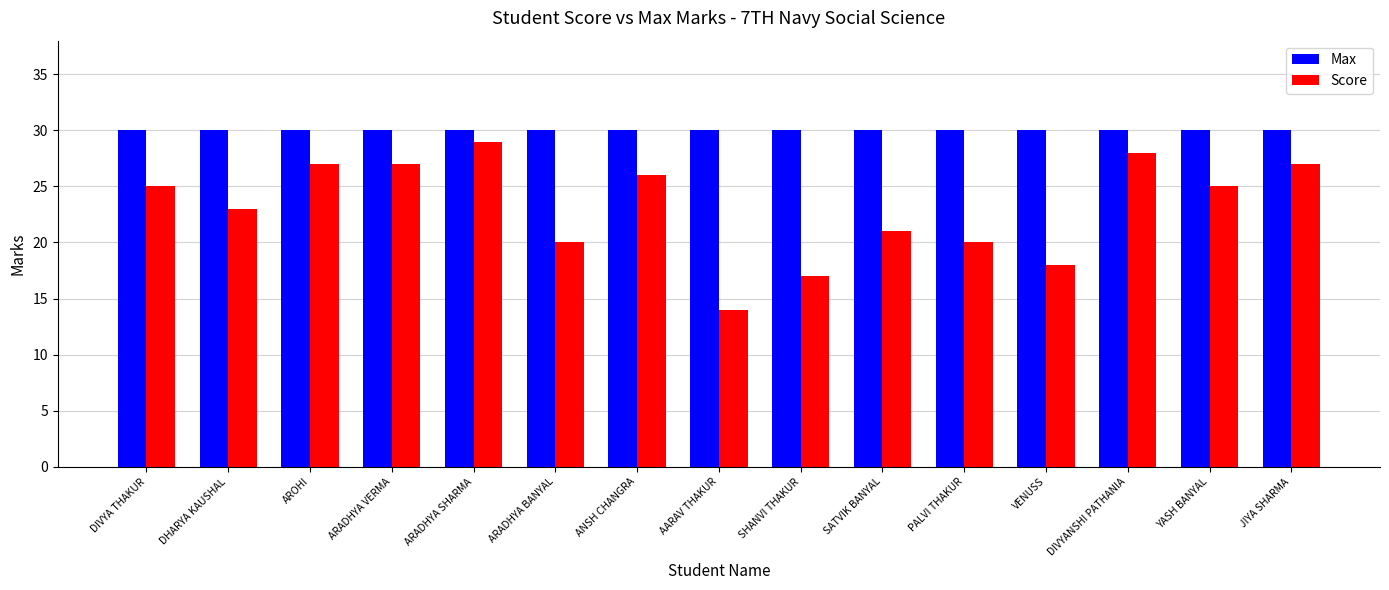

True or false: Max has a value of 20 at AROHI.

False